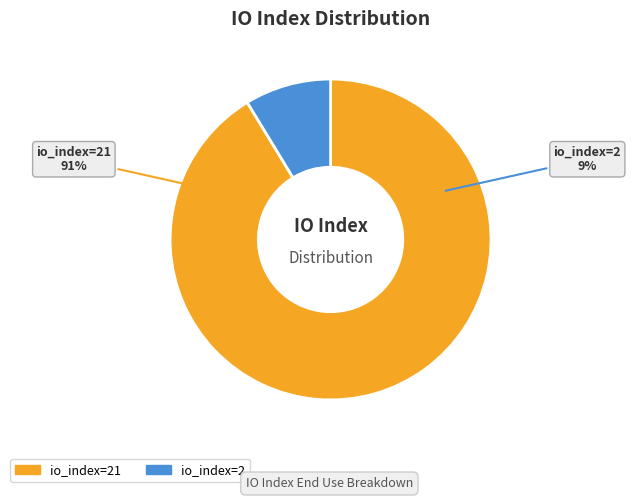

What is the total percentage of io_index=21 and io_index=2?

100.0%